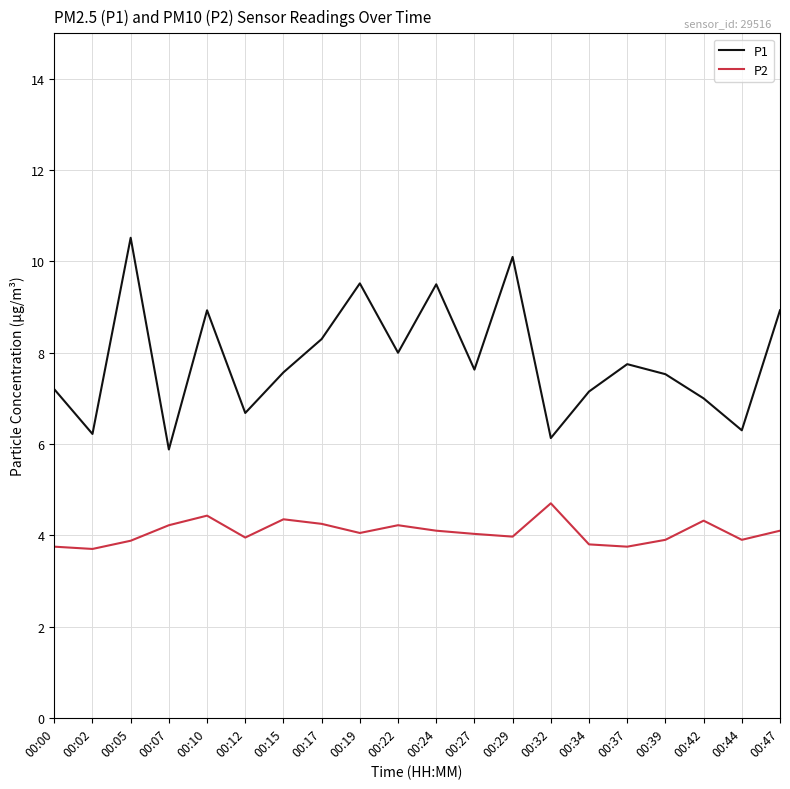

Is the value of P2 at 00:47 greater than the value of P1 at 00:05?

No